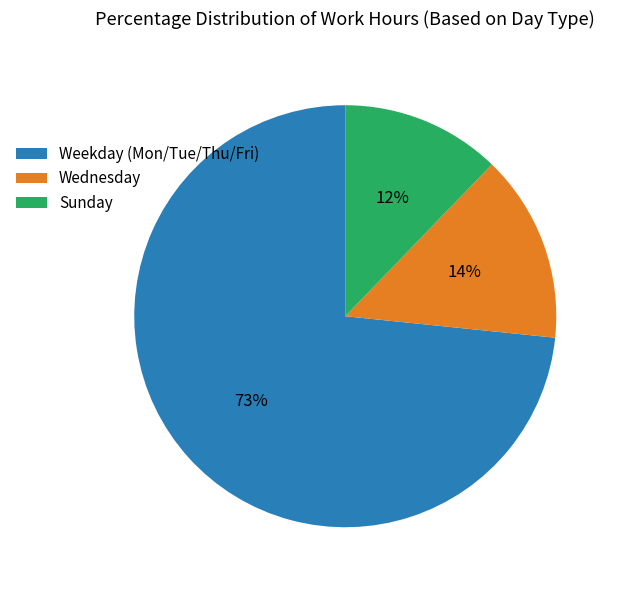

Rank the categories by value from highest to lowest.

Weekday (Mon/Tue/Thu/Fri), Wednesday, Sunday